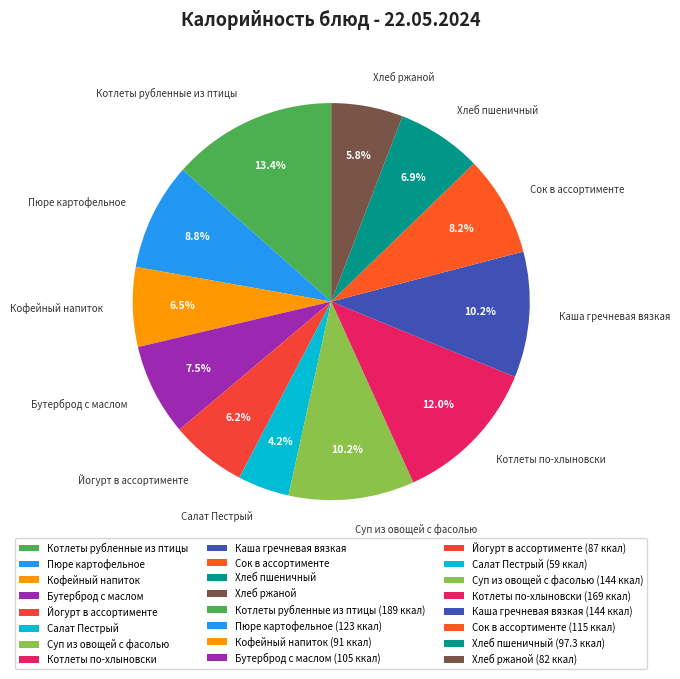

What is the smallest slice in the pie chart?

Салат Пестрый